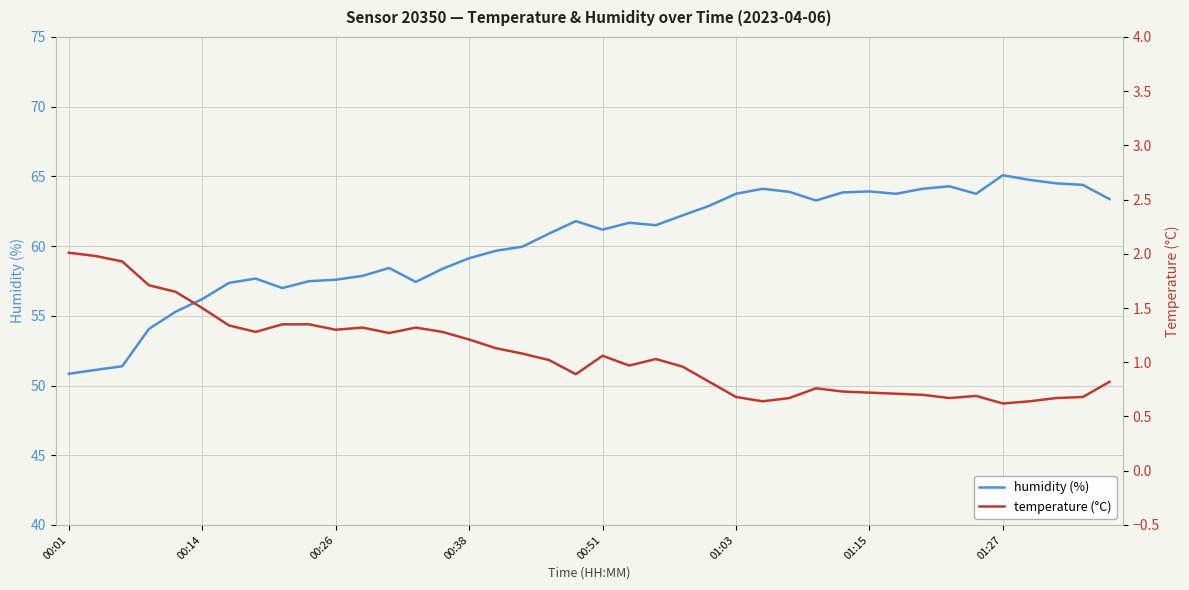

Rank the series by their maximum value, from highest to lowest.

humidity (%), temperature (°C)